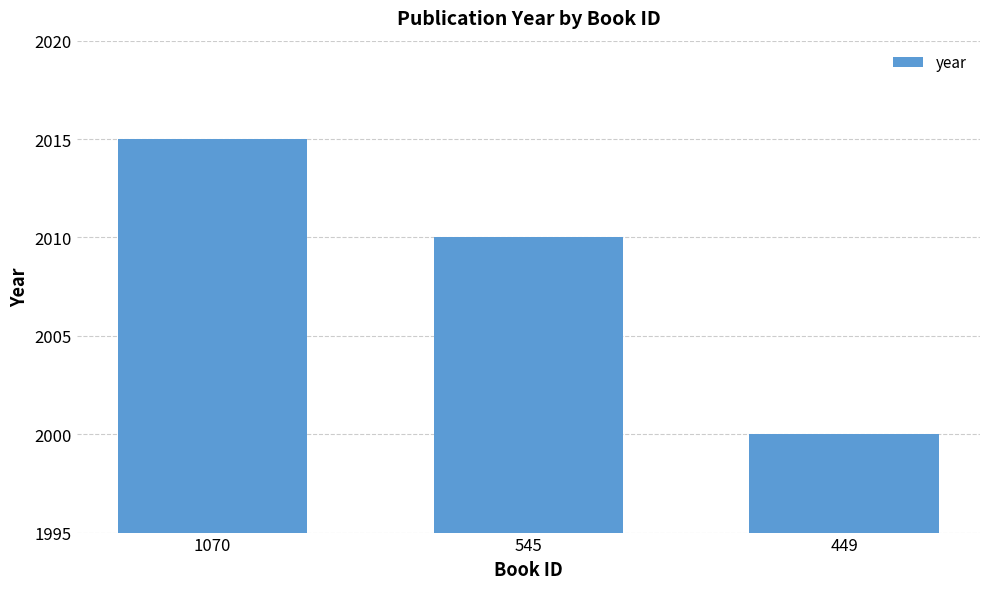

Count the values in the range 2000 to 2015.

3